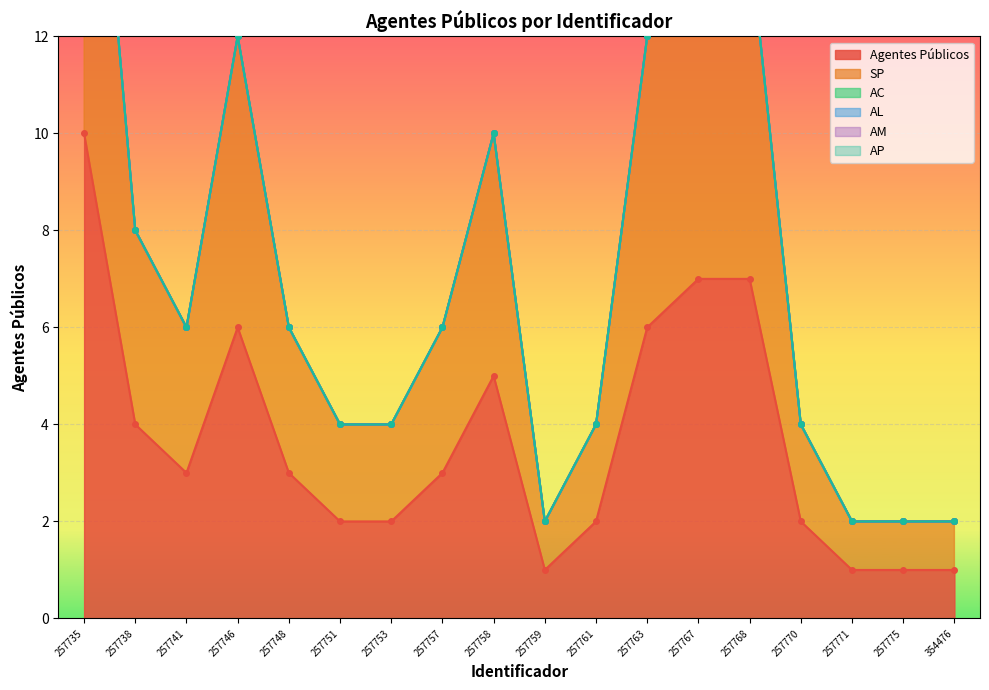

What is the spread (max minus min) of values at 257763?

6